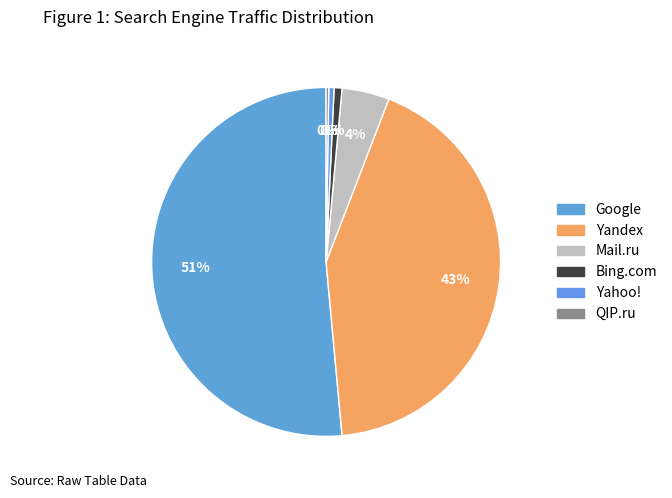

To the nearest percent, what is the average slice percentage?

17%